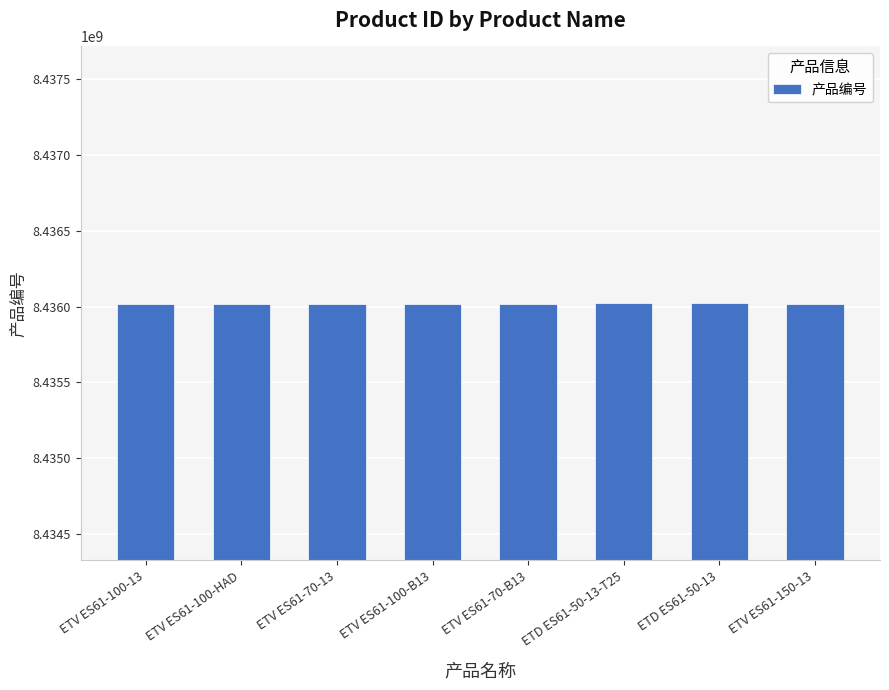

What is the smallest value displayed?

8436016010